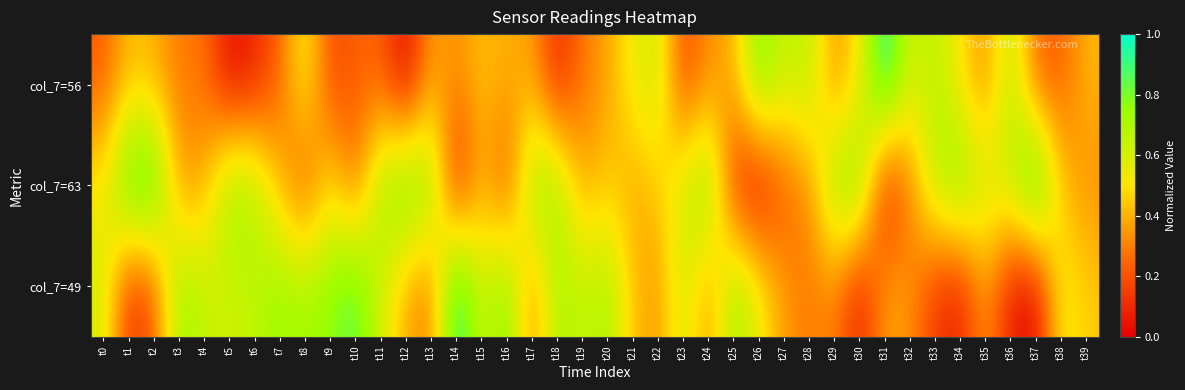

Reading left to right, what are all the values shown in this chart?

col_7=56: t0=0.2	t1=0.4	t2=0.4	t3=0.3	t4=0.3	t5=0.0	t6=0.1	t7=0.2	t8=0.6	t9=0.2	t10=0.2	t11=0.2	t12=0.0	t13=0.4	t14=0.3	t15=0.4	t16=0.4	t17=0.4	t18=0.1	t19=0.3	t20=0.4	t21=0.5	t22=0.6	t23=0.2	t24=0.3	t25=0.4	t26=0.8	t27=0.6	t28=0.7	t29=0.3	t30=0.5	t31=1.0	t32=0.6	t33=0.7	t34=0.5	t35=0.3	t36=0.7	t37=0.2	t38=0.2	t39=0.4
col_7=63: t0=0.5	t1=0.9	t2=0.9	t3=0.3	t4=0.4	t5=0.8	t6=0.7	t7=0.4	t8=0.2	t9=0.5	t10=0.3	t11=0.7	t12=0.8	t13=0.8	t14=0.0	t15=0.4	t16=0.2	t17=0.8	t18=0.7	t19=0.4	t20=0.4	t21=0.4	t22=0.4	t23=0.6	t24=0.8	t25=0.1	t26=0.0	t27=0.2	t28=0.3	t29=0.8	t30=0.8	t31=0.0	t32=0.3	t33=0.7	t34=0.8	t35=0.6	t36=0.6	t37=1.0	t38=0.4	t39=0.3
col_7=49: t0=0.6	t1=0.1	t2=0.2	t3=0.8	t4=0.6	t5=0.6	t6=0.7	t7=0.7	t8=0.7	t9=0.8	t10=0.9	t11=0.6	t12=0.4	t13=0.3	t14=1.0	t15=0.6	t16=0.8	t17=0.3	t18=0.7	t19=0.6	t20=0.7	t21=0.4	t22=0.3	t23=0.6	t24=0.3	t25=0.7	t26=0.6	t27=0.4	t28=0.3	t29=0.3	t30=0.1	t31=0.4	t32=0.3	t33=0.1	t34=0.1	t35=0.4	t36=0.1	t37=0.0	t38=0.5	t39=0.4